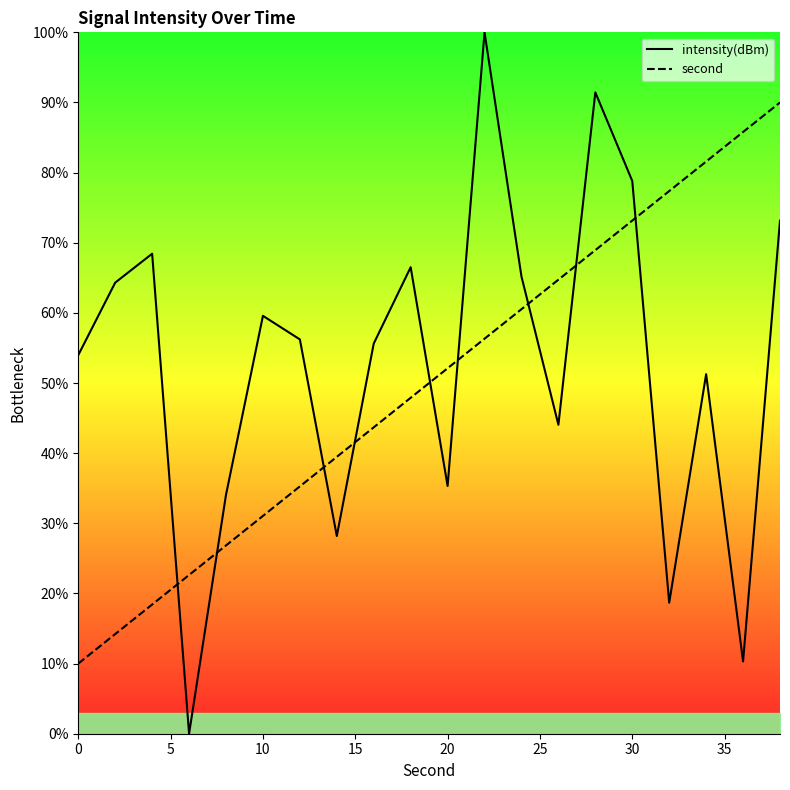

How many times do second and intensity(dBm) cross each other?

9